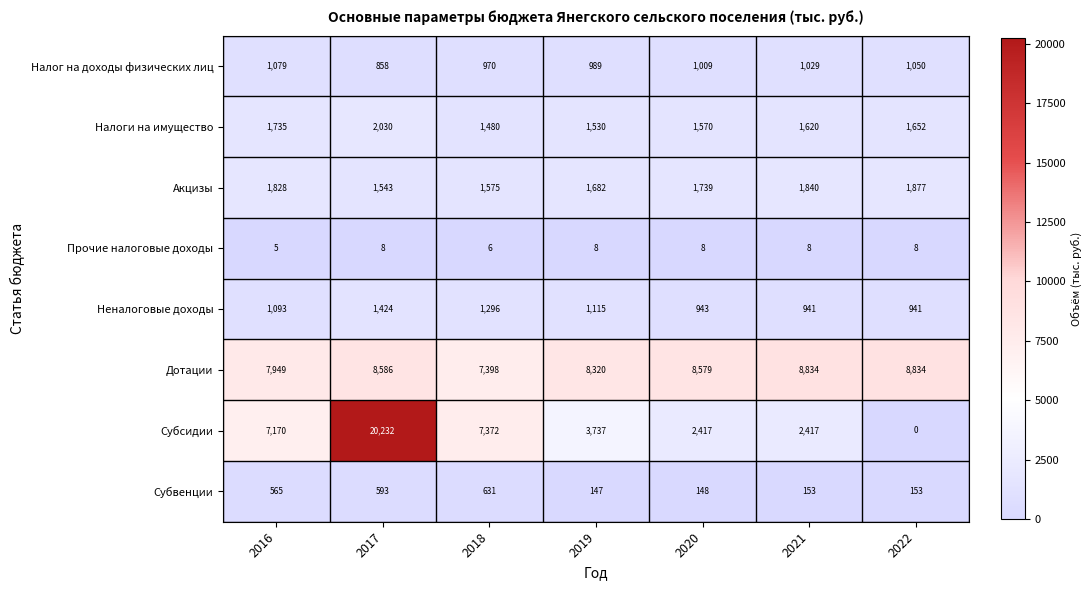

At 2020, list the series in order from smallest to largest.

Прочие налоговые доходы, Субвенции, Неналоговые доходы, Налог на доходы физических лиц, Налоги на имущество, Акцизы, Субсидии, Дотации